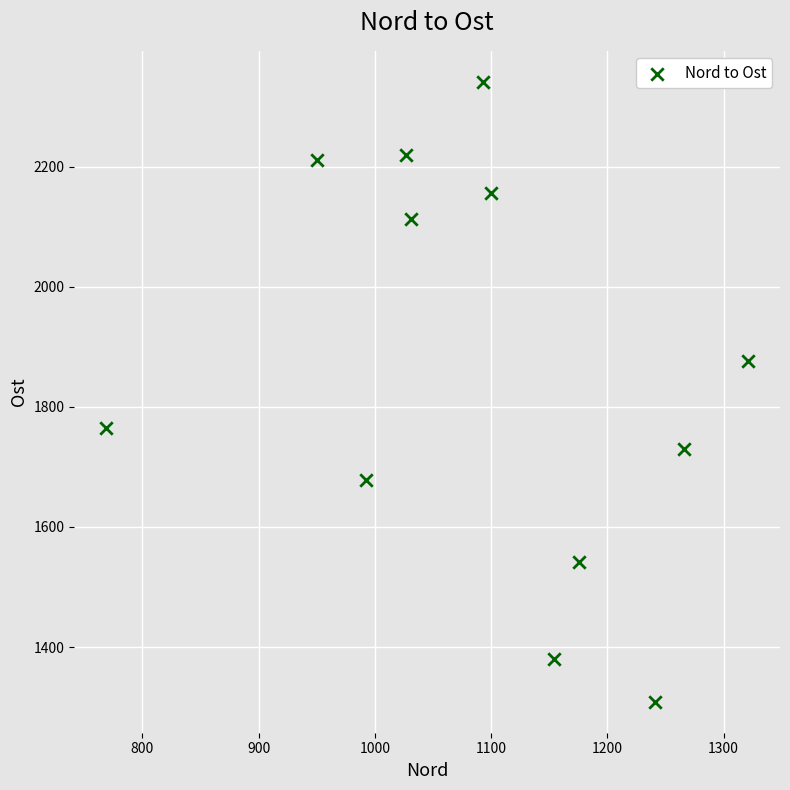

What is the average Y value?

1860